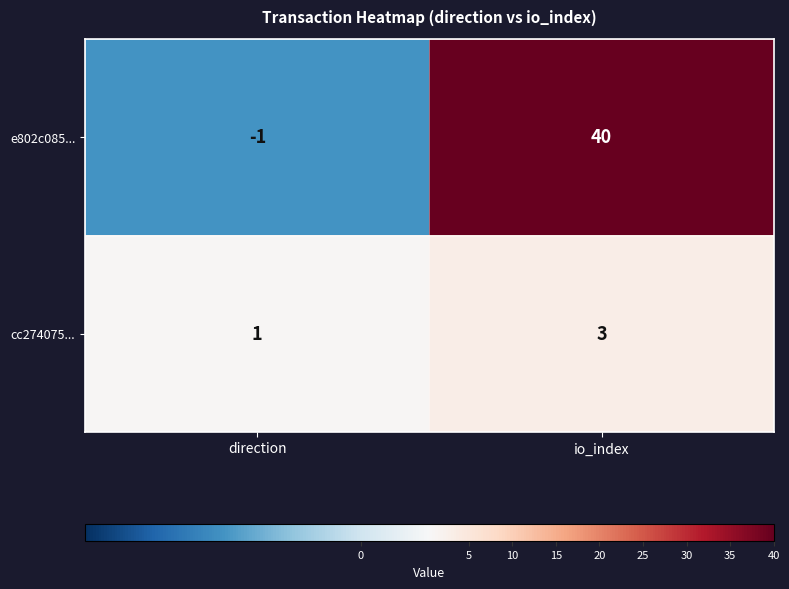

At which label is cc274075... closest to 2?

direction